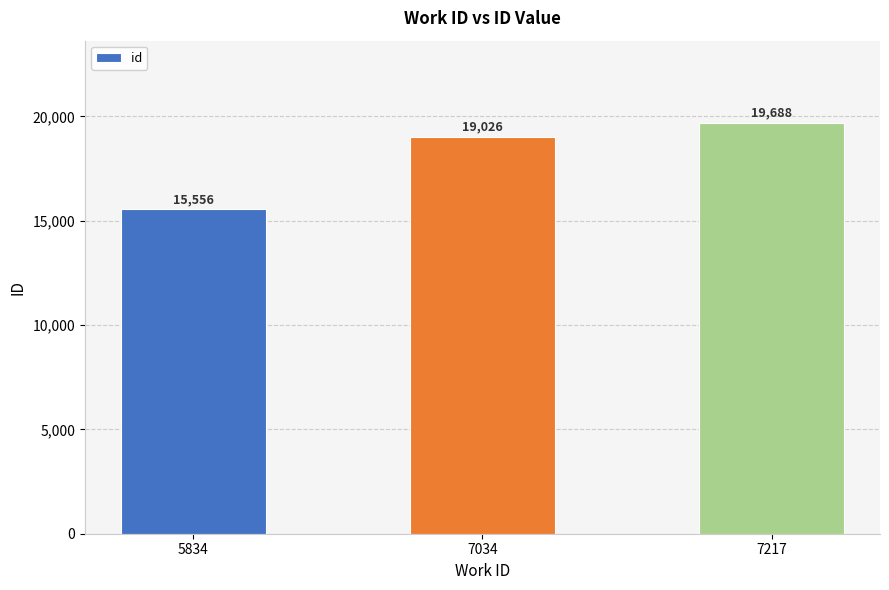

Rank the categories by value from lowest to highest.

5834, 7034, 7217